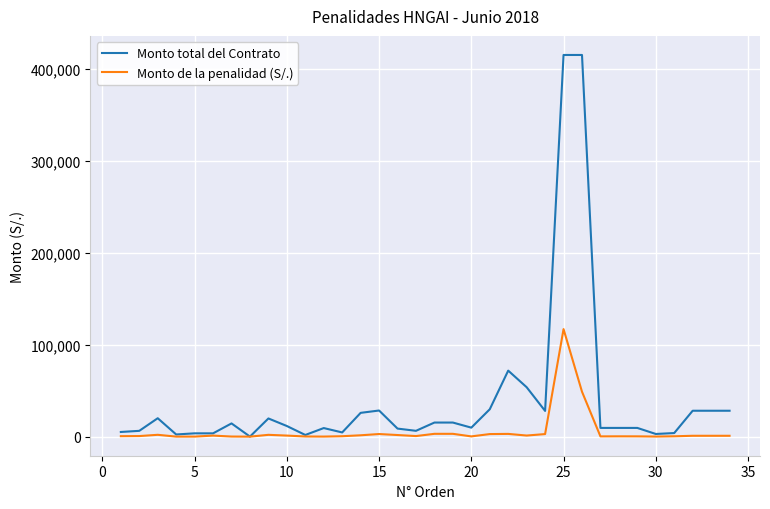

Rank the series by their average value, from highest to lowest.

Monto total del Contrato, Monto de la penalidad (S/.)